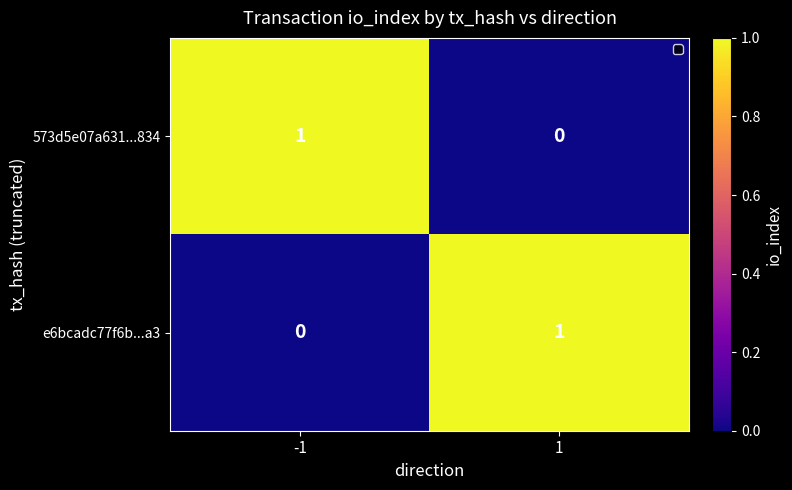

Count the number of data series in this chart.

2